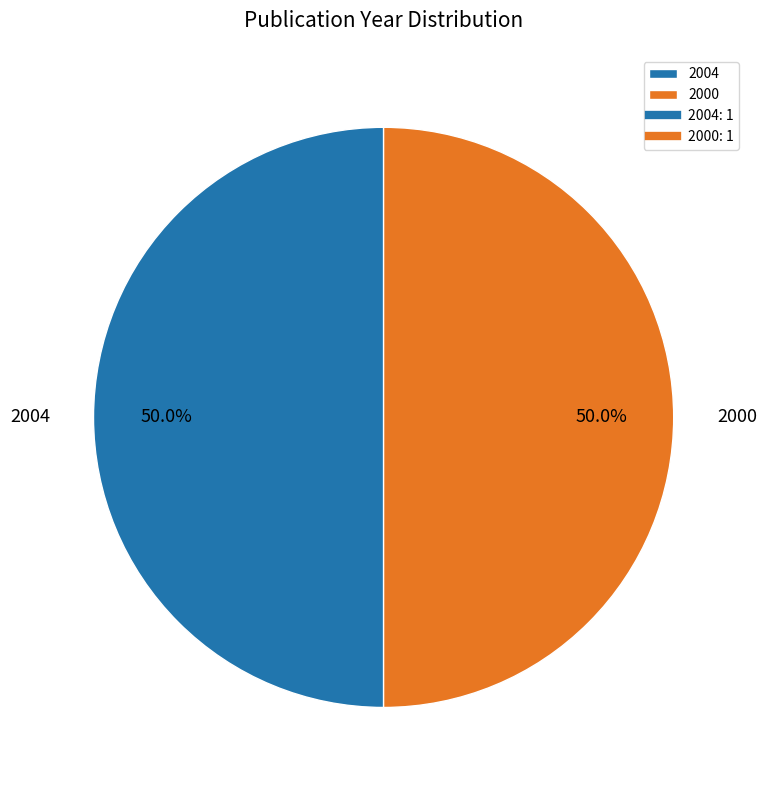

Approximately how many times larger is the value at 2004 compared to 2000?

1.0